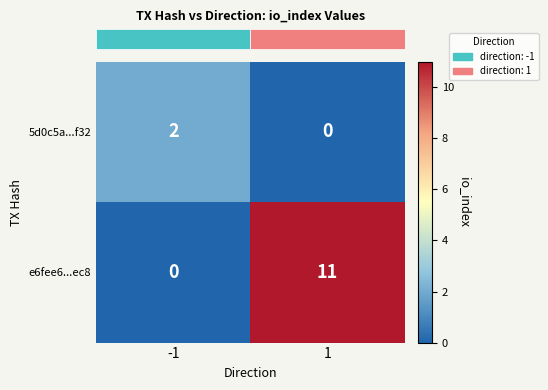

At -1, list the series in order from smallest to largest.

e6fee6...ec8, 5d0c5a...f32